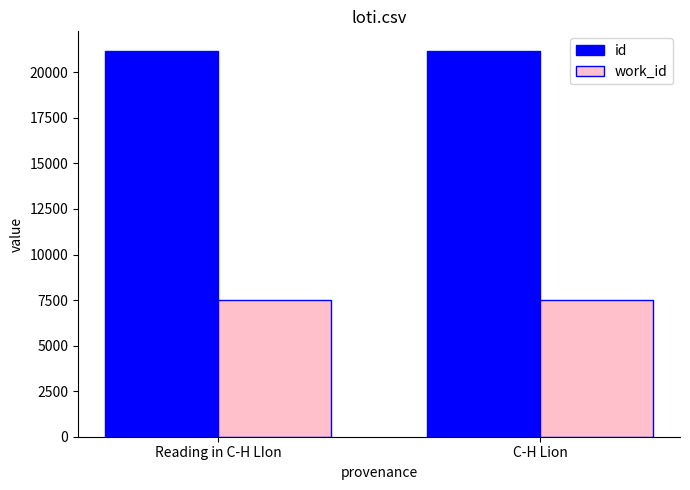

What is the value of the id bar at the 1st from the left?

21191.9